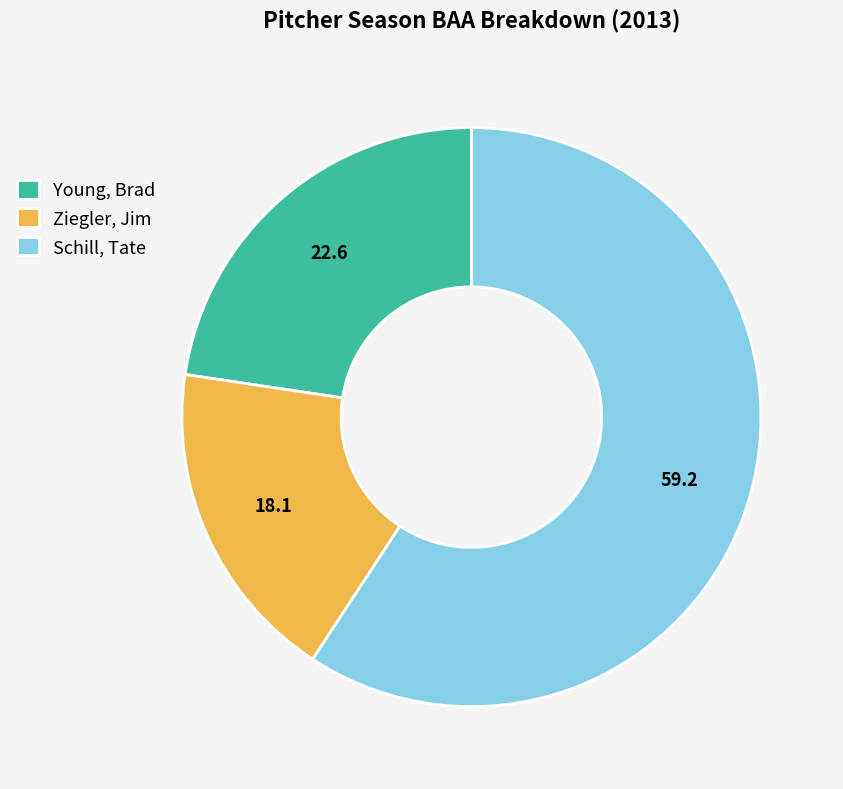

Which category has the biggest portion of the pie?

Schill, Tate